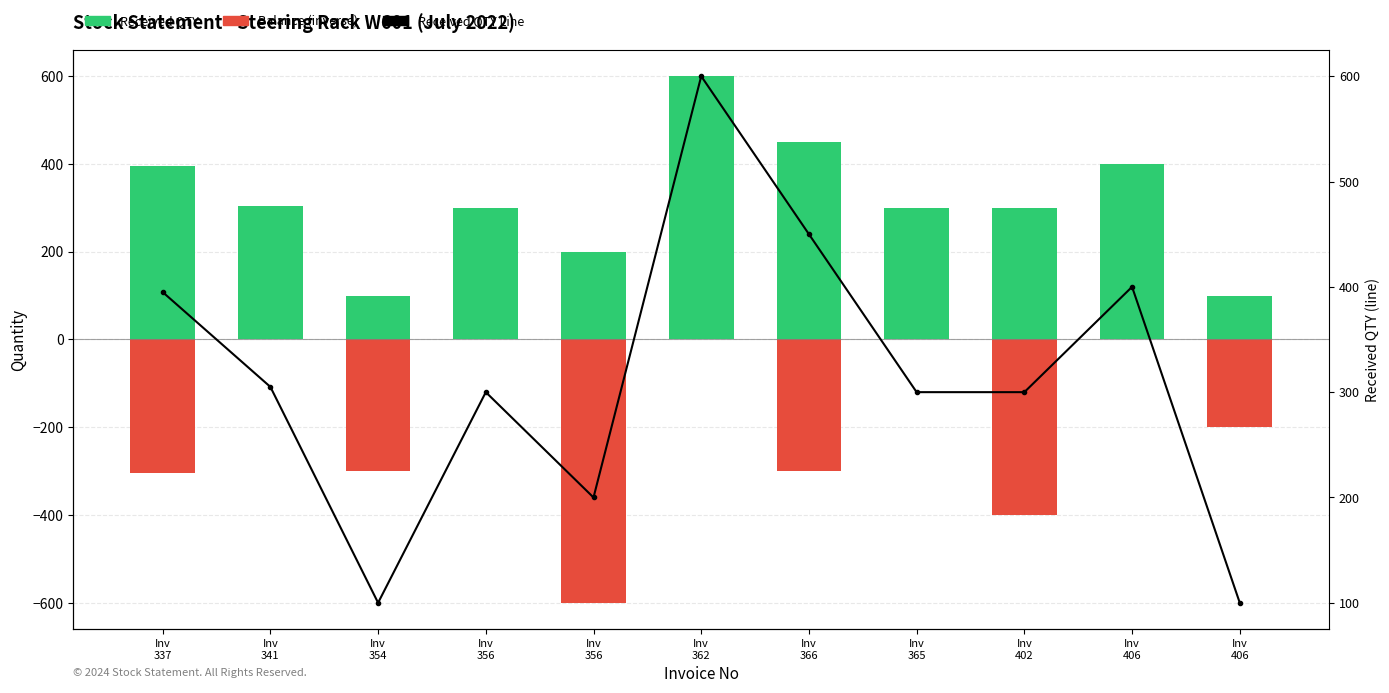

What is the label of the 5th bar from the left?

Inv
356